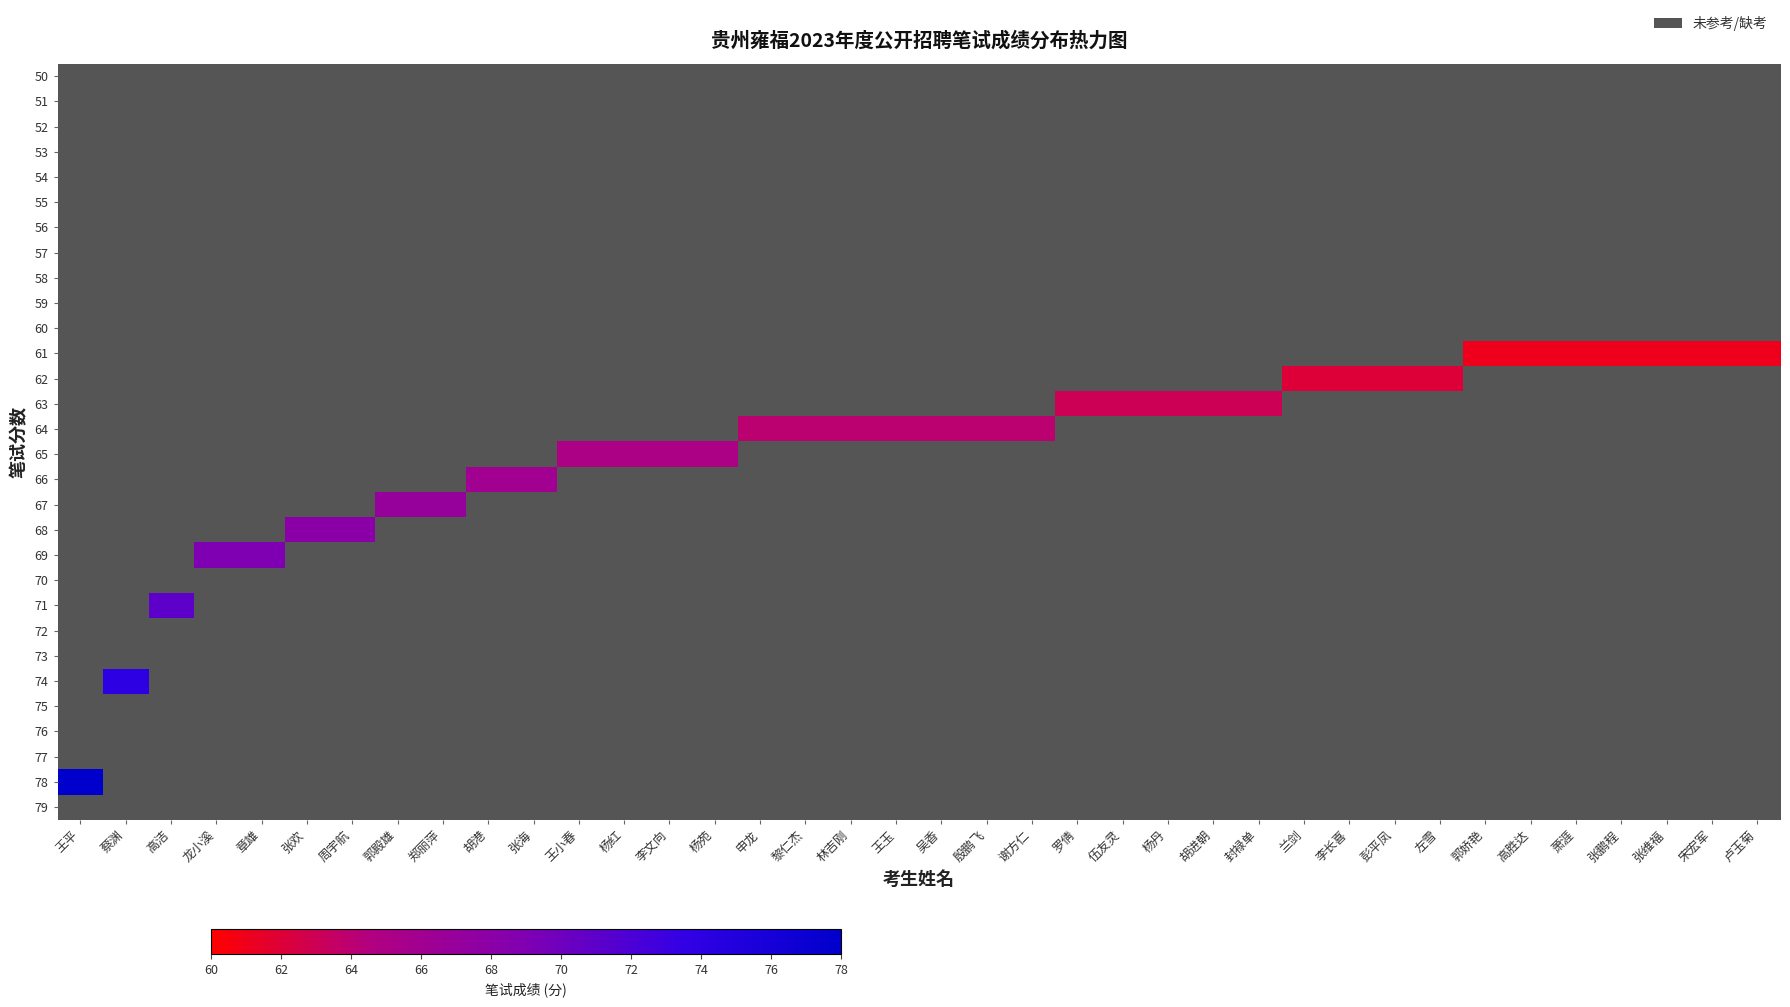

What is the smallest value displayed?

61.0